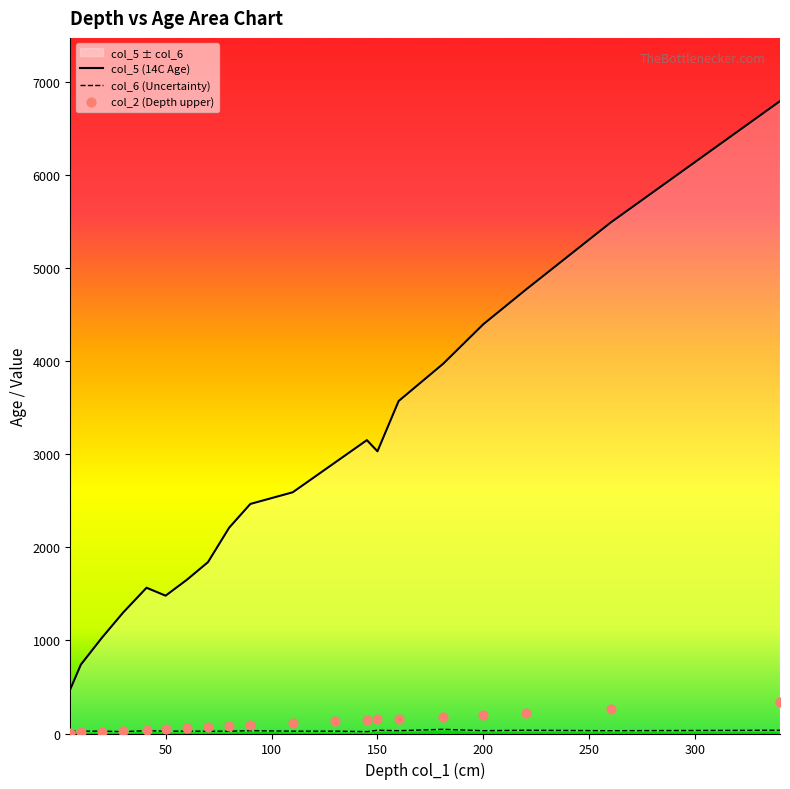

Which series reaches the minimum Y coordinate?

col_2